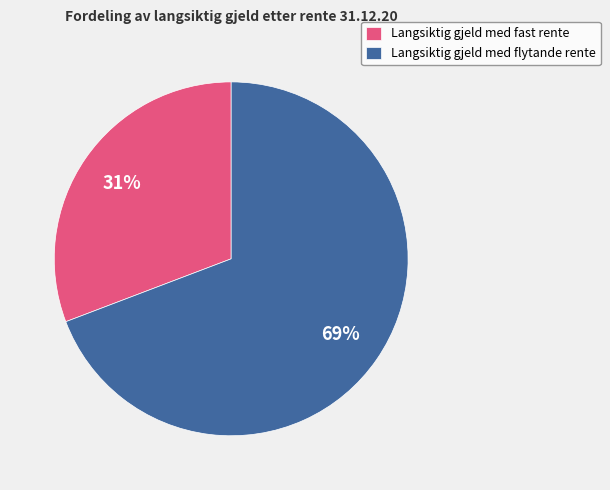

Is Langsiktig gjeld med fast rente the majority of the pie?

No